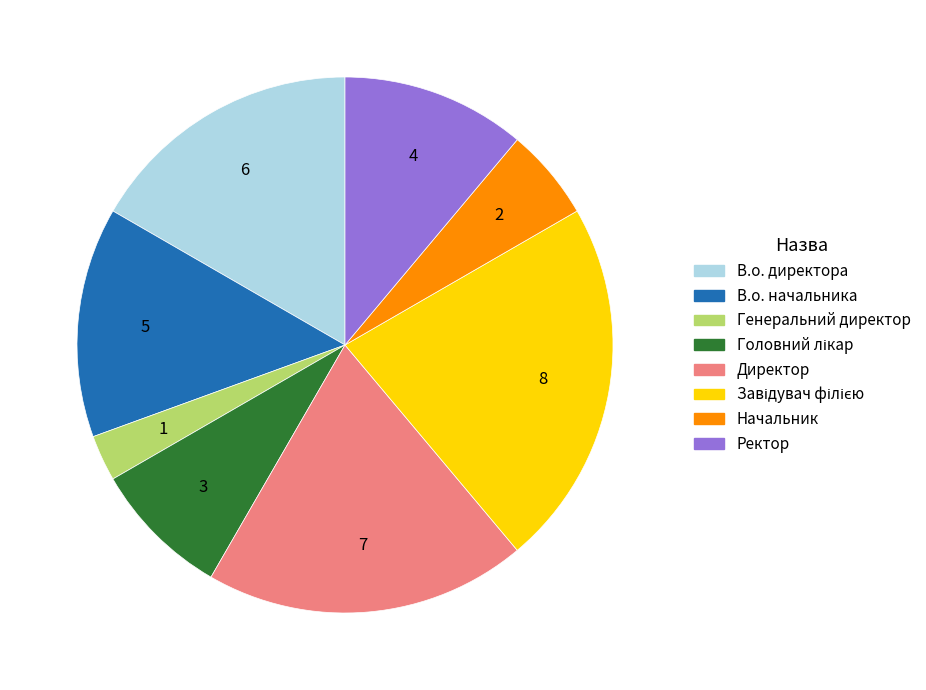

What is the smallest slice in the pie chart?

Генеральний директор